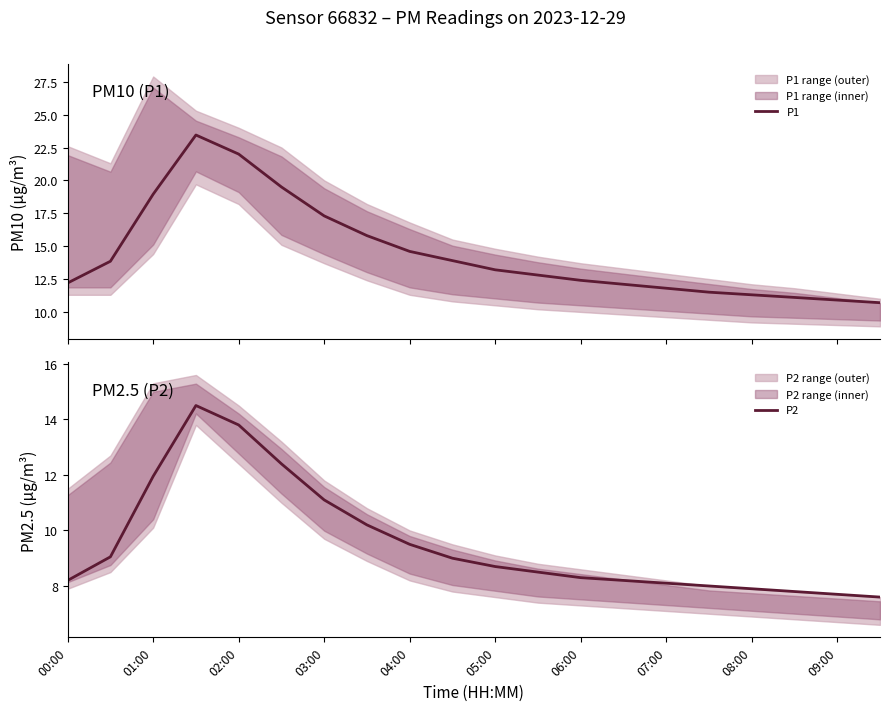

What is the sum of all P2 values?

190.5